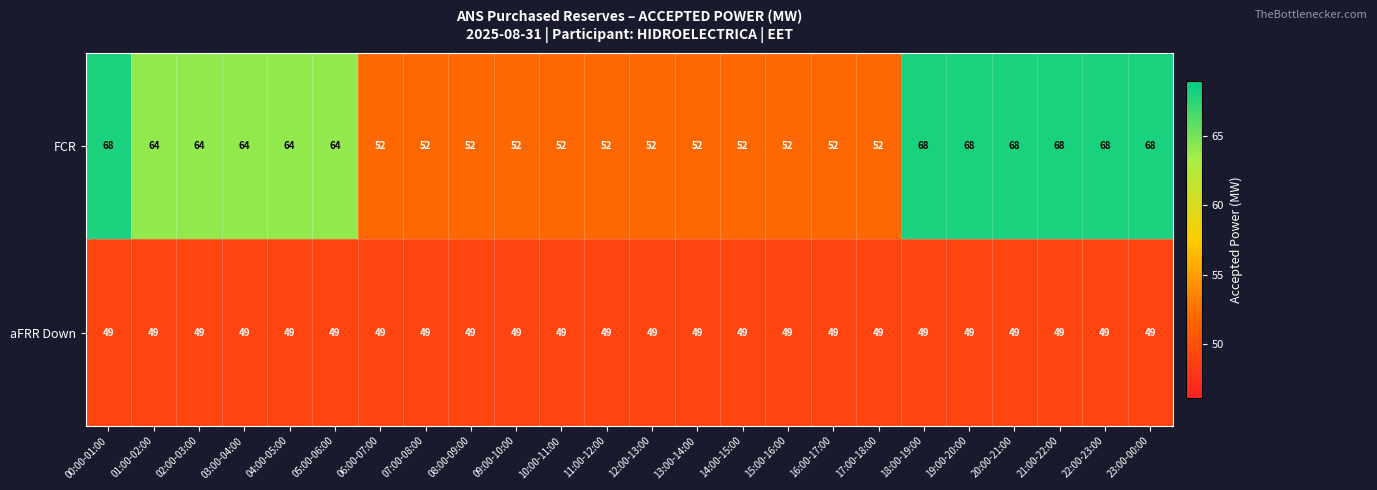

What is the average value of the FCR series?

59